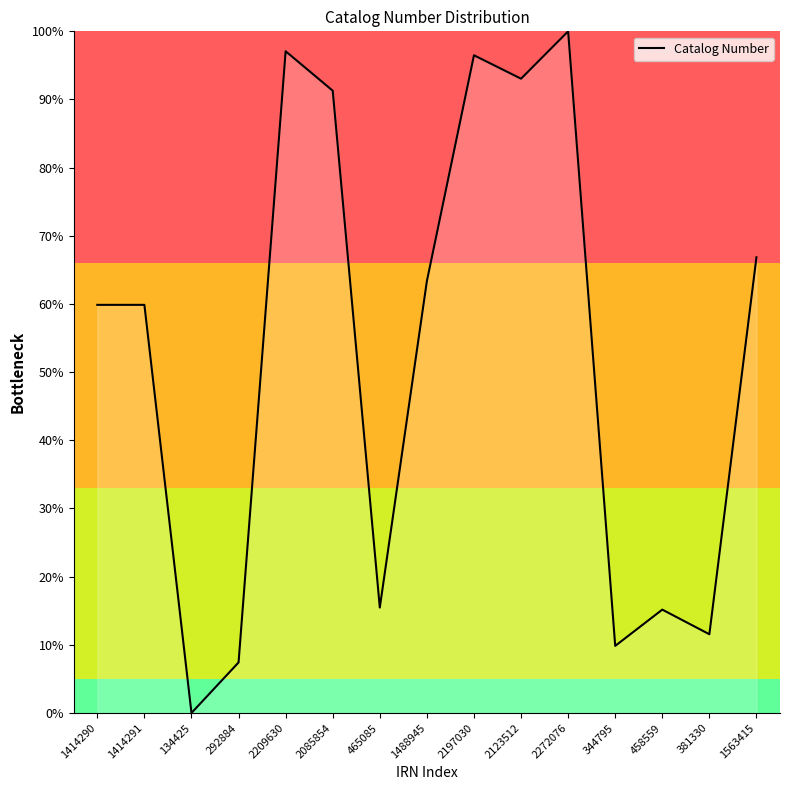

How many values are below 59?

6